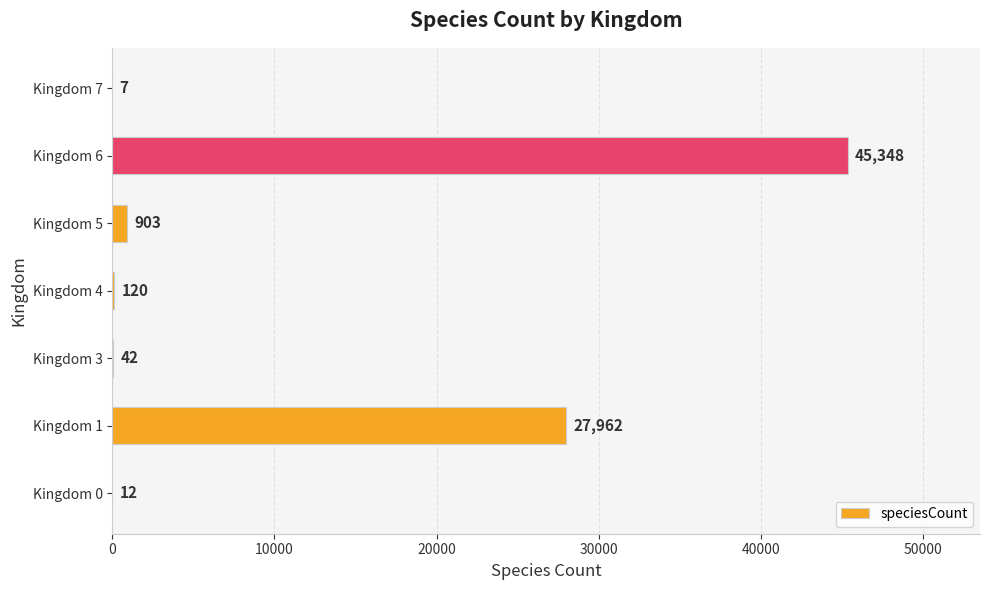

Count the number of data series in this chart.

1